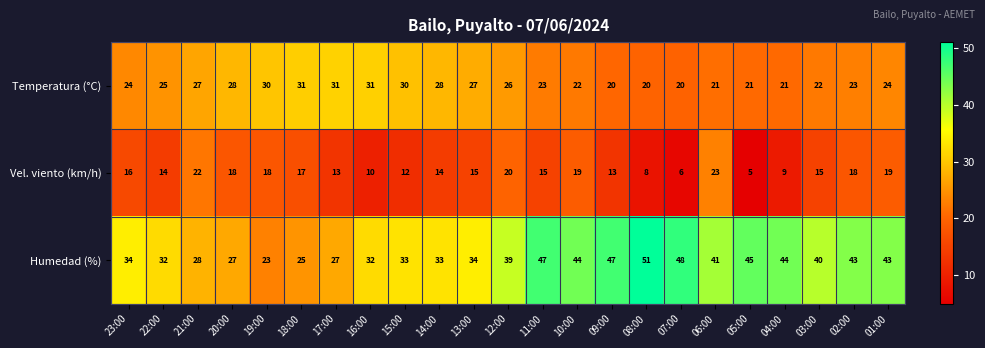

What is the sum of the Vel. viento (km/h) values at 06:00 and 04:00?

32